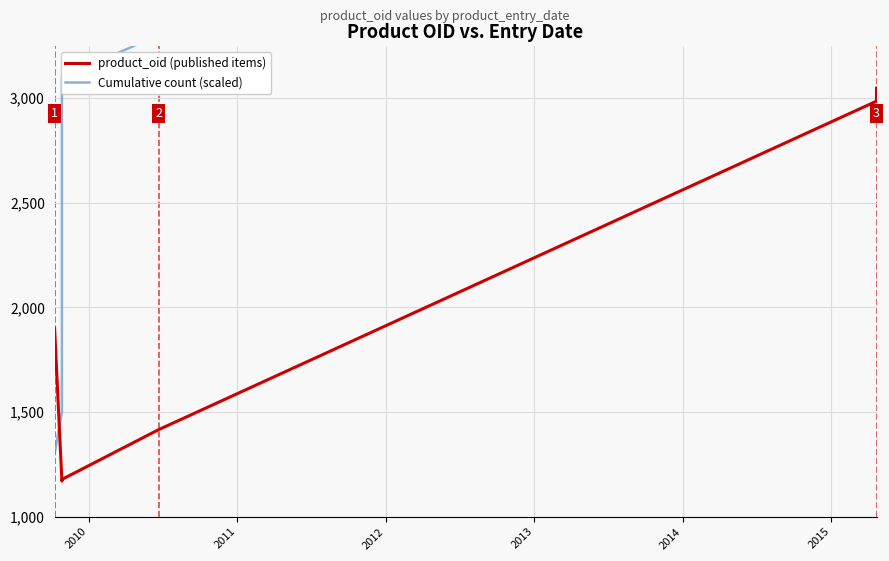

The value of Cumulative count (scaled) at 13 is 6431. True or false?

False